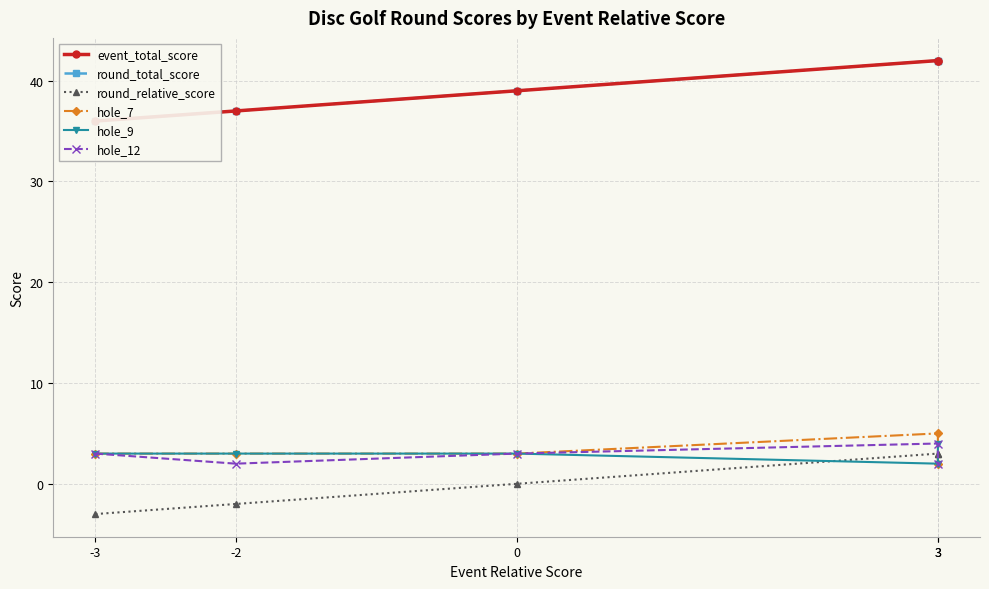

Reading left to right, transcribe all the data shown in this chart.

event_total_score: 36	37	39	42	42
round_total_score: 36	37	39	42	42
round_relative_score: -3	-2	0	3	3
hole_7: 3	3	3	5	2
hole_9: 3	3	3	2	4
hole_12: 3	2	3	4	2